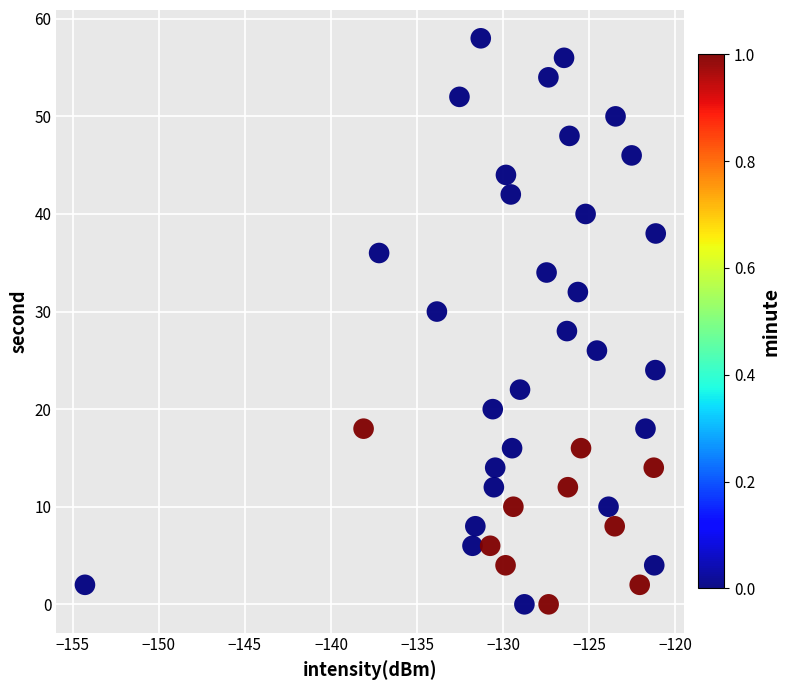

What is the range of Y values (max minus min)?

58